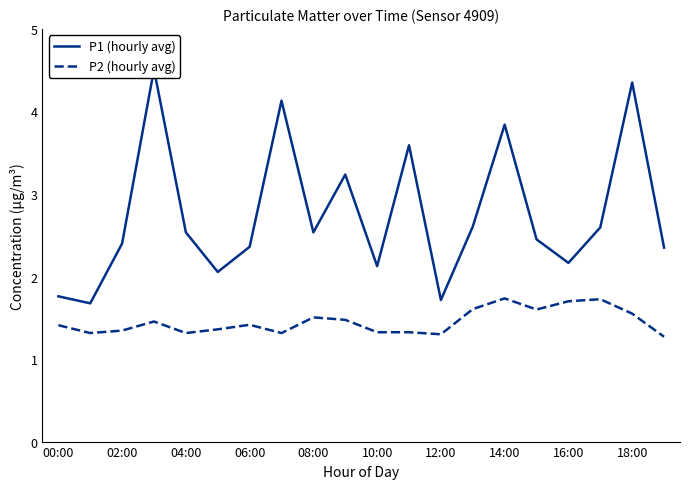

Does the chart display data point markers on the line(s)?

No